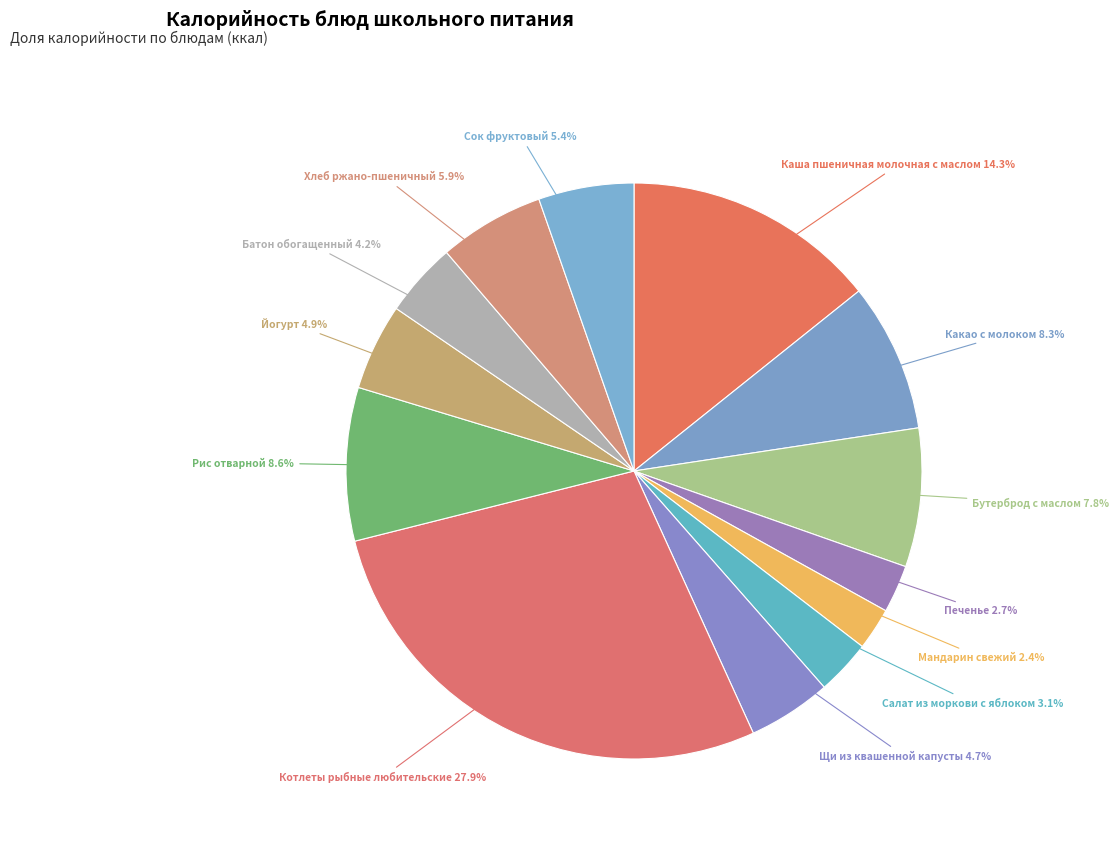

How many slices are in this pie chart?

13